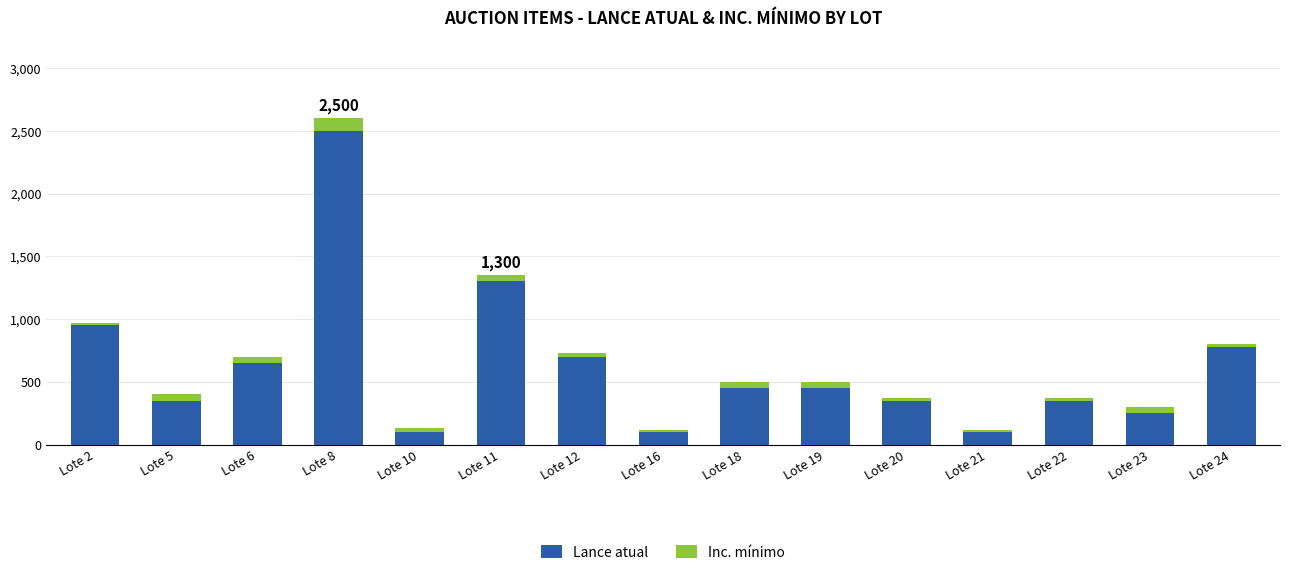

At which category is the sum across all series the highest?

Lote 8